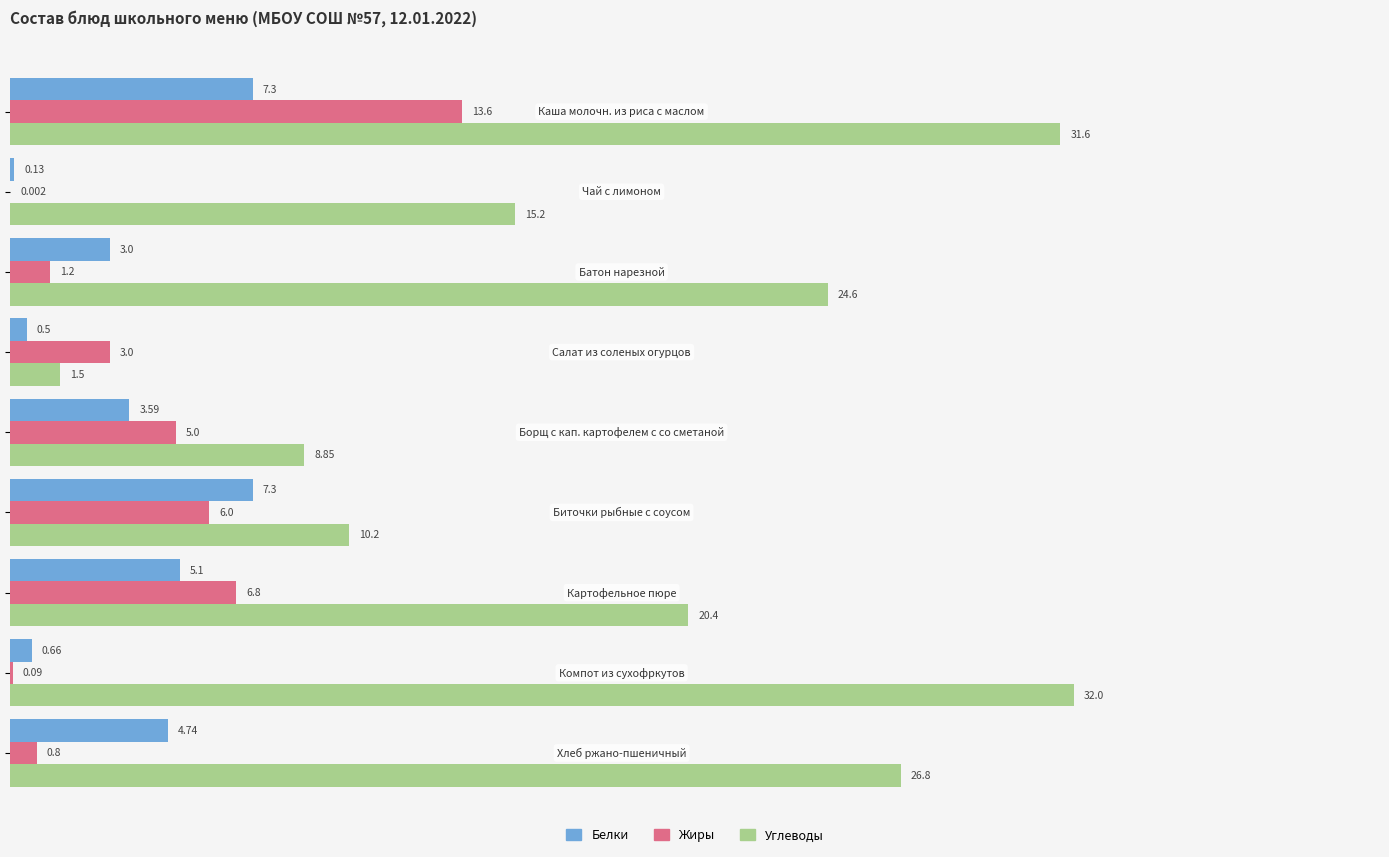

Which series has the largest total across all categories?

Углеводы